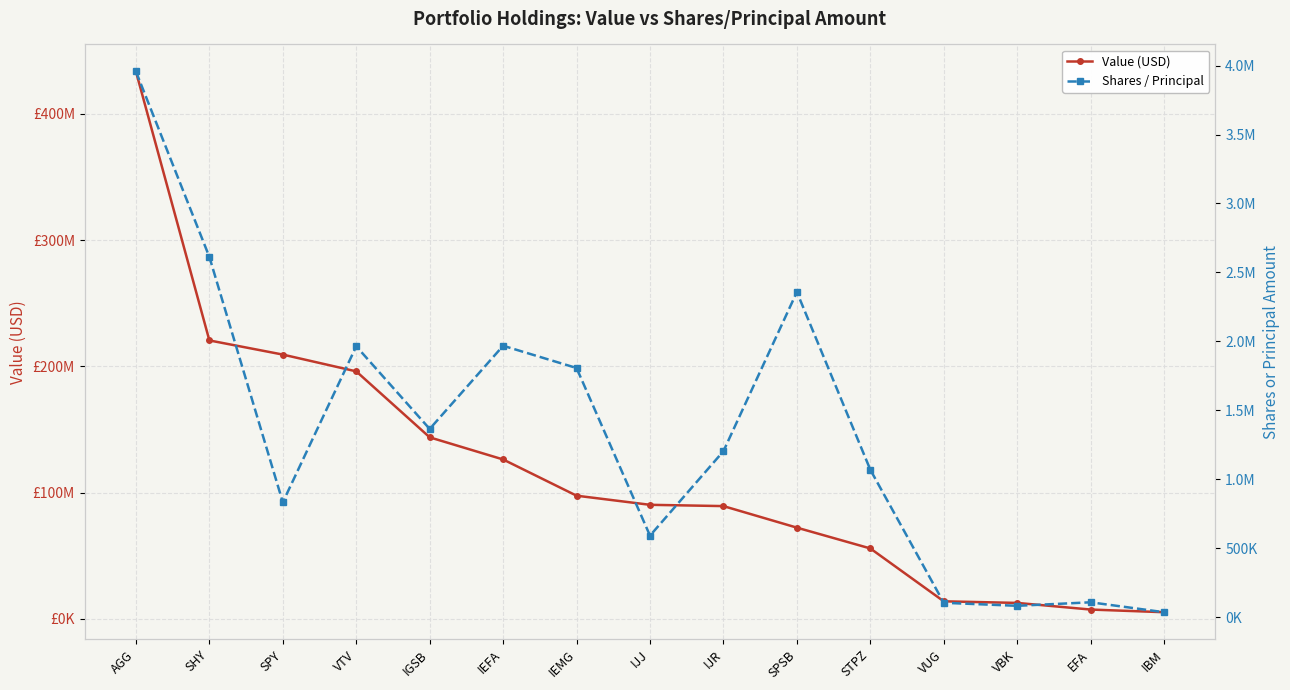

At which label does Shares / Principal reach its peak?

AGG